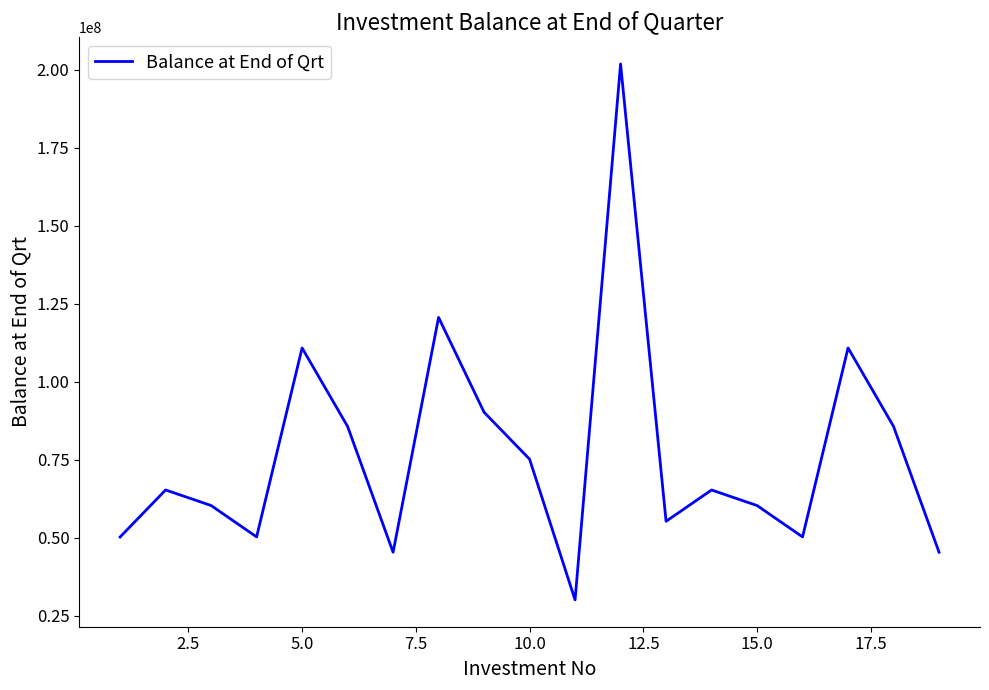

What is the minimum value shown in the chart?

30075041